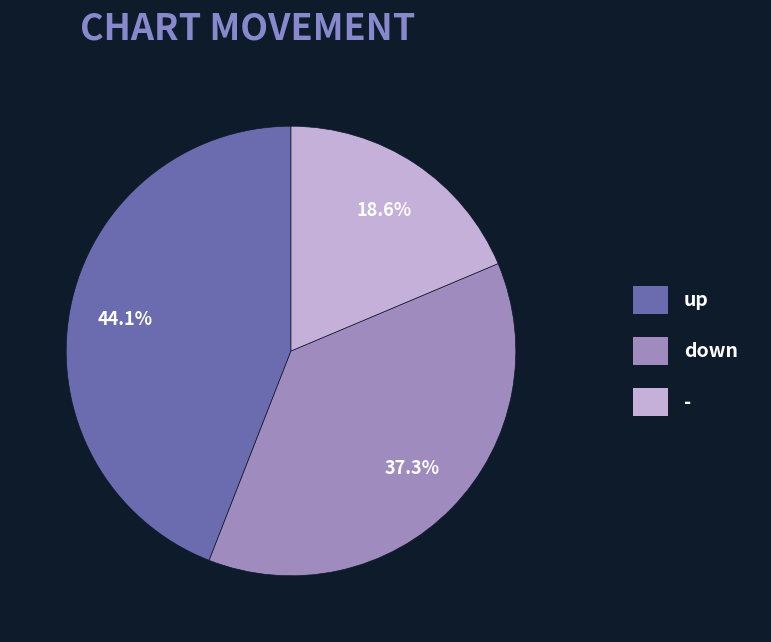

Is it true that - is 25% of the pie?

False